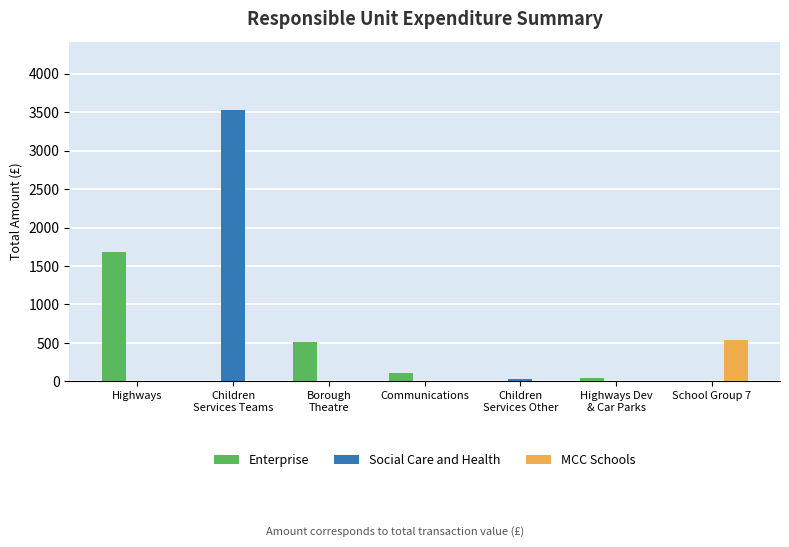

Which category has the highest value in the MCC Schools series?

School Group 7